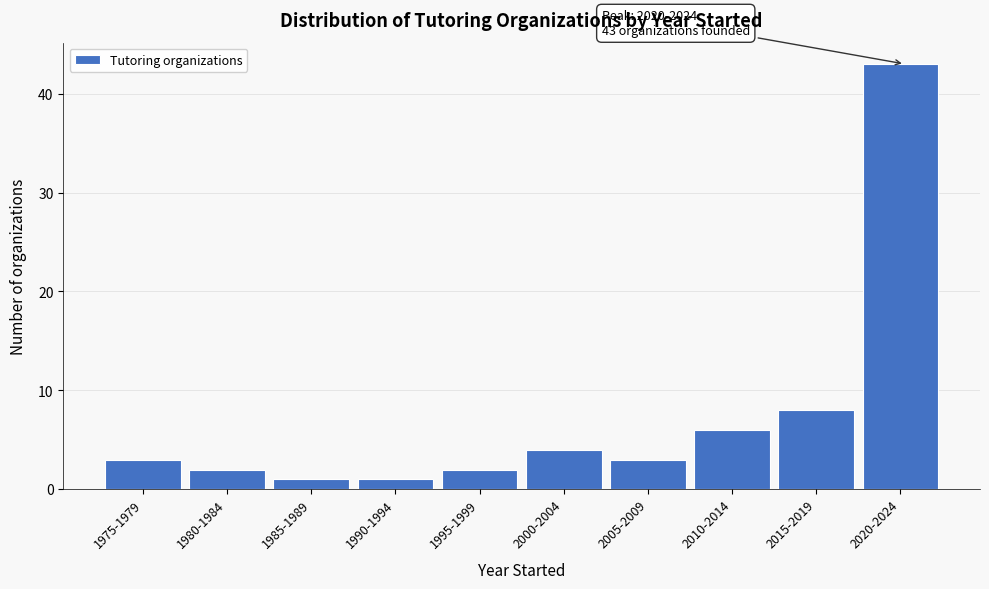

Reading left to right, extract all data points from this chart.

3	2	1	1	2	4	3	6	8	43